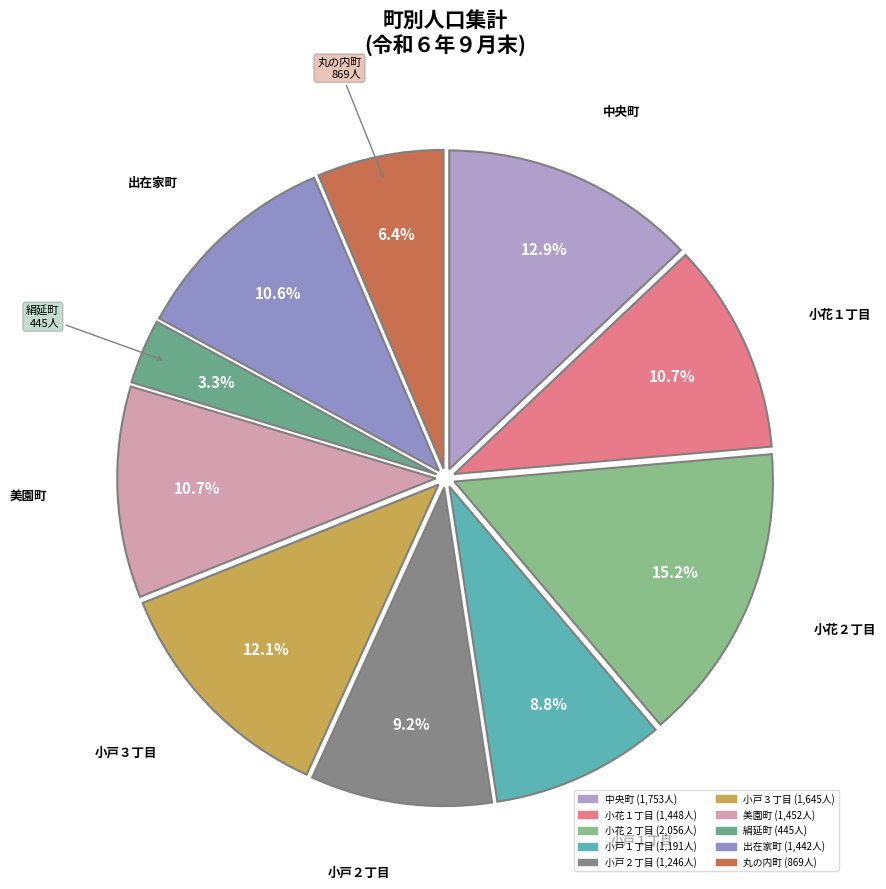

To the nearest percent, what portion does 小花２丁目 represent?

15%